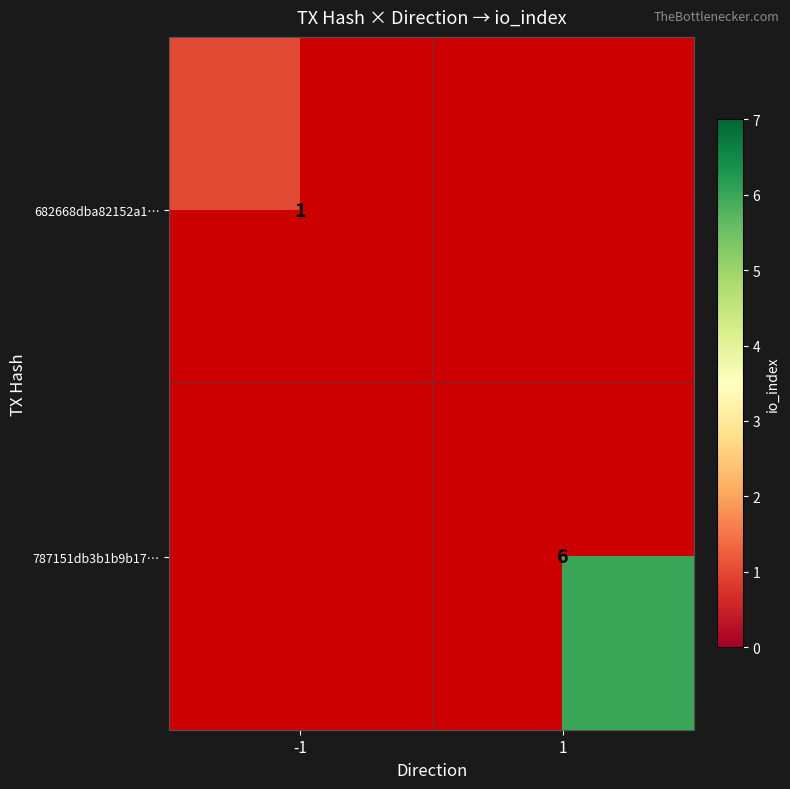

The 787151db3b1b9b17… series shows 6 at 1. True or false?

True